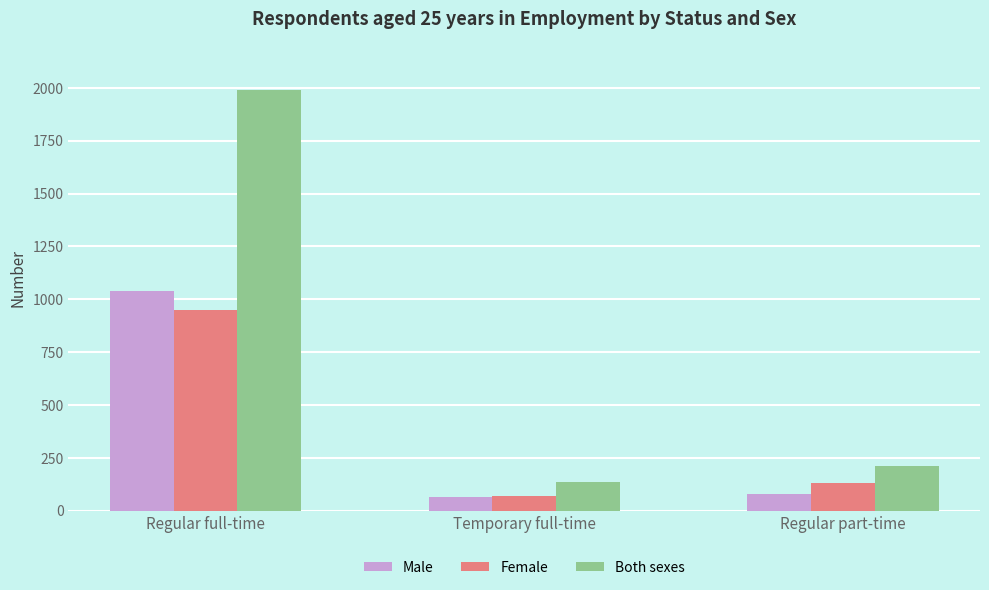

Where is Female nearest to the value 509?

Regular part-time